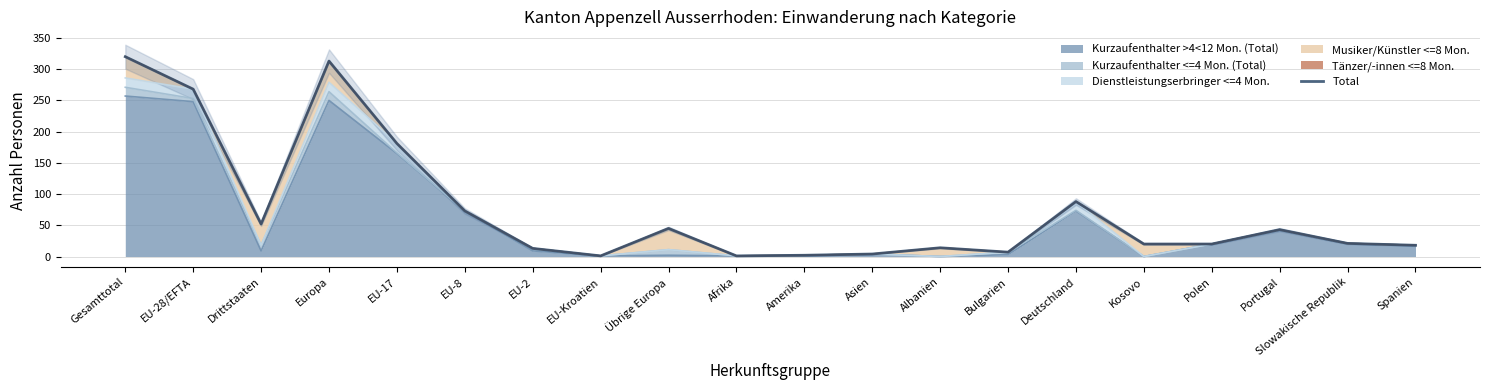

What is the difference between the maximum and second lowest values?

319